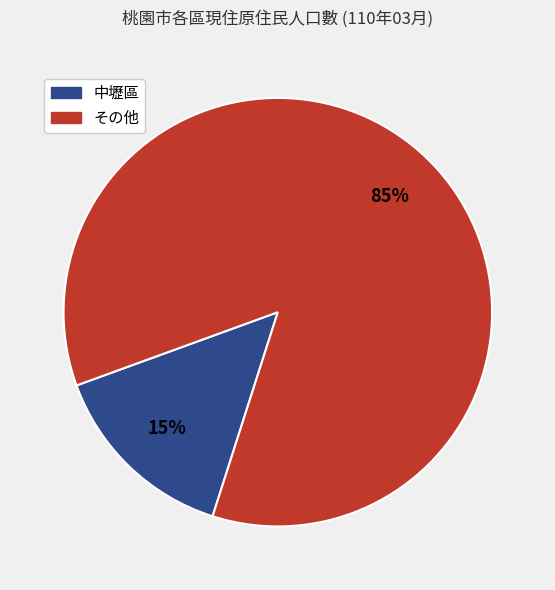

Does any single category account for the majority?

Yes